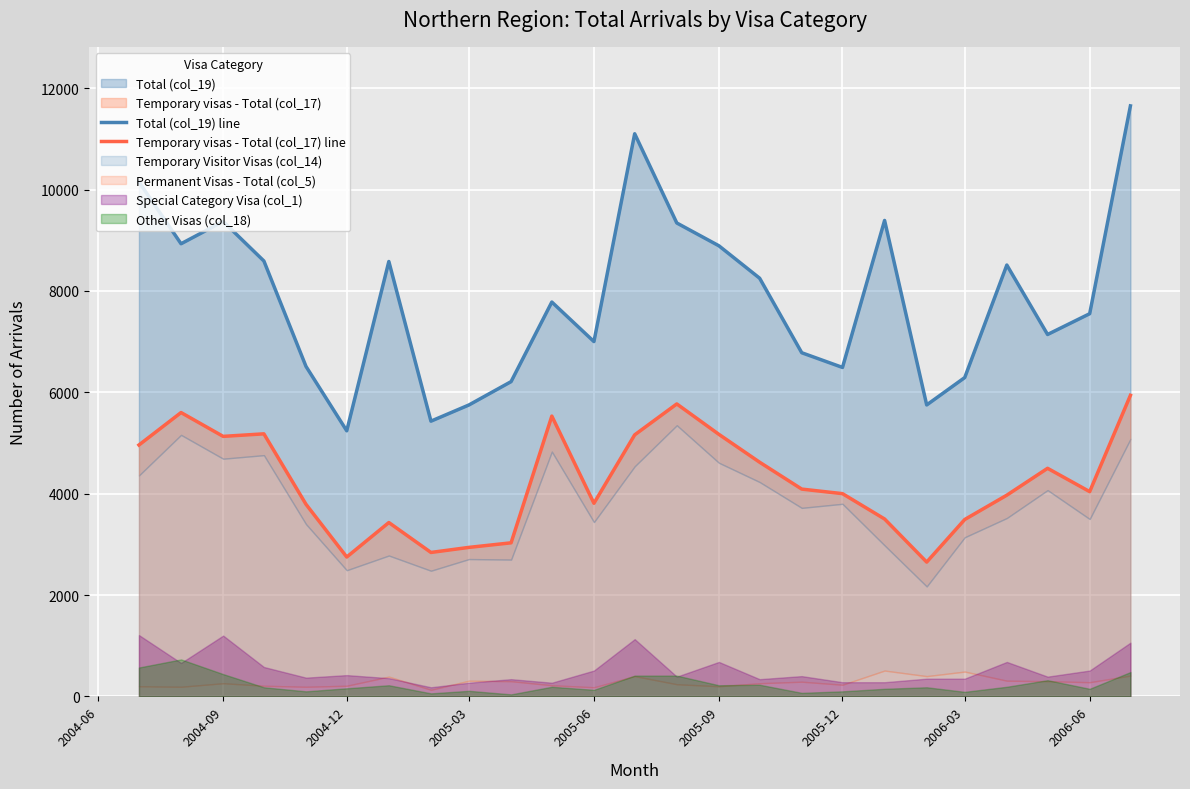

What is the lowest value of the Temporary visas - Total (col_17) line series?

2650